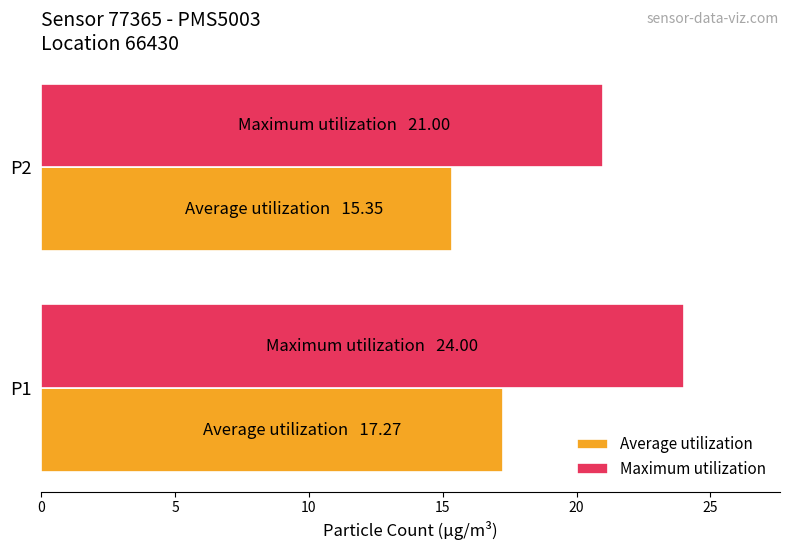

Which series changed the most between P1 and P2?

Maximum utilization